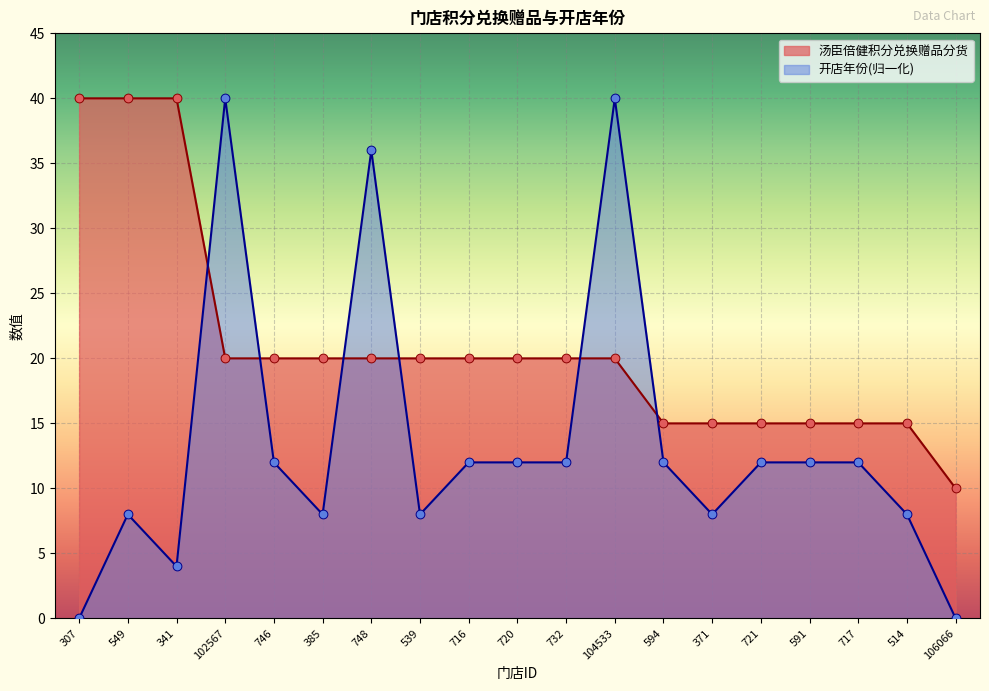

What is the change in value from 341 to 748?

-20